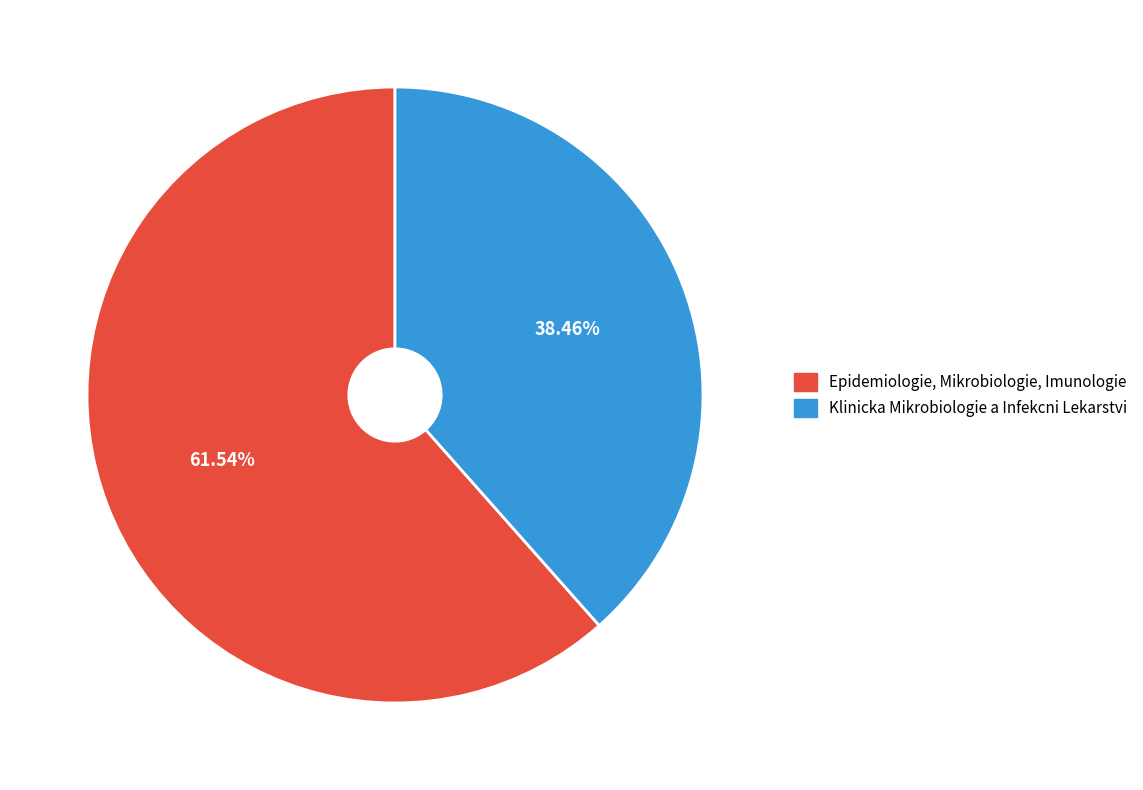

To the nearest percent, what is the difference between the Epidemiologie, Mikrobiologie, Imunologie and Klinicka Mikrobiologie a Infekcni Lekarstvi slice percentages?

23%